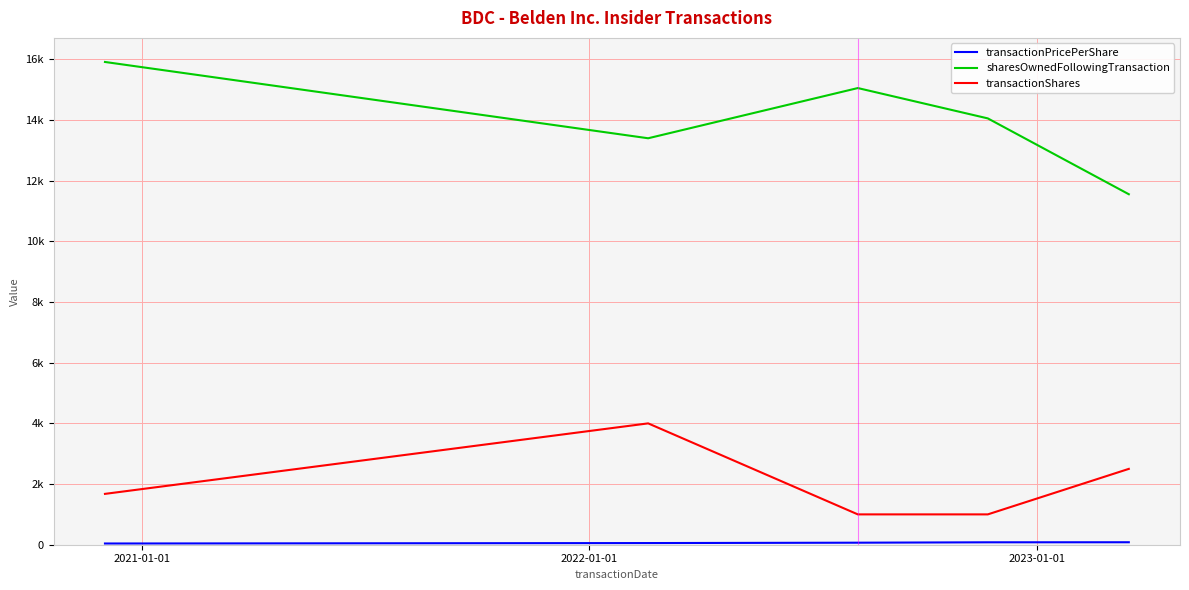

Does the chart have visible grid lines?

Yes